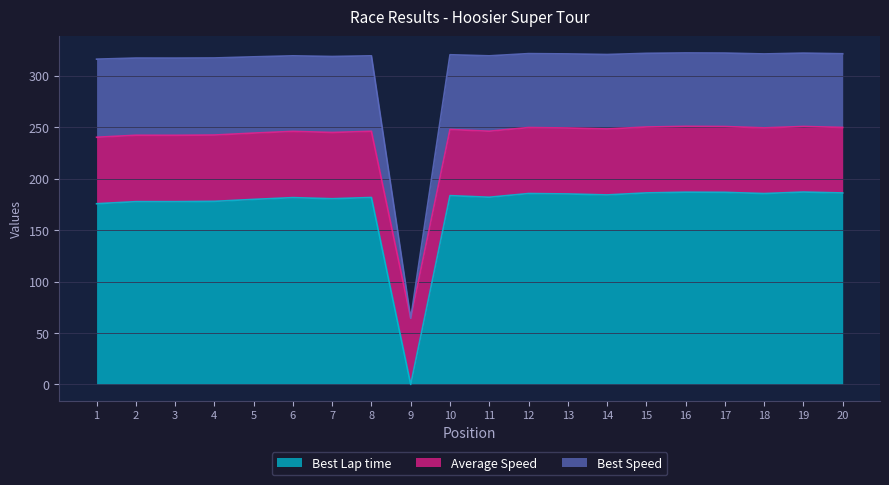

Where does the Best Speed series first go above 320?

10